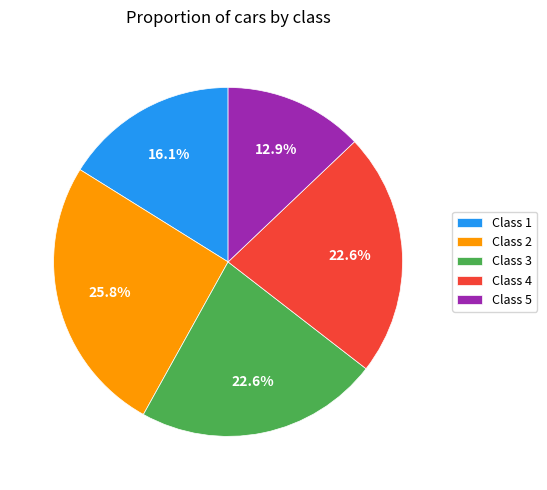

To the nearest percent, what is the difference between the largest and smallest slice percentages?

13%